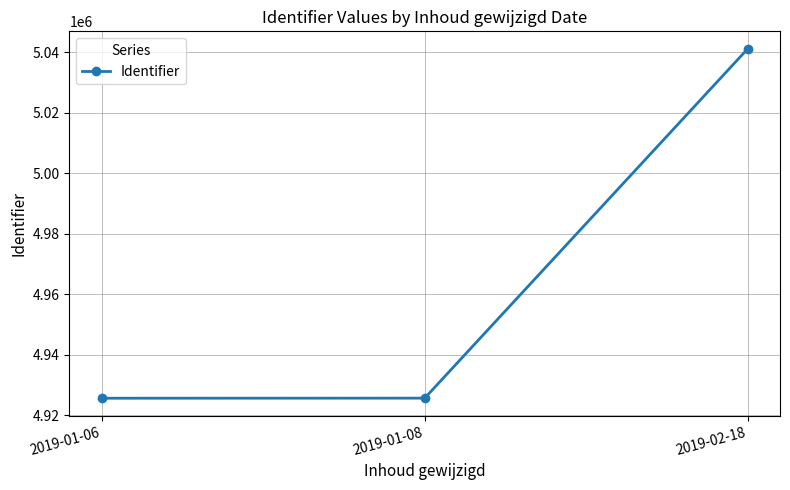

Where is the data nearest to the value 4983373?

2019-01-08